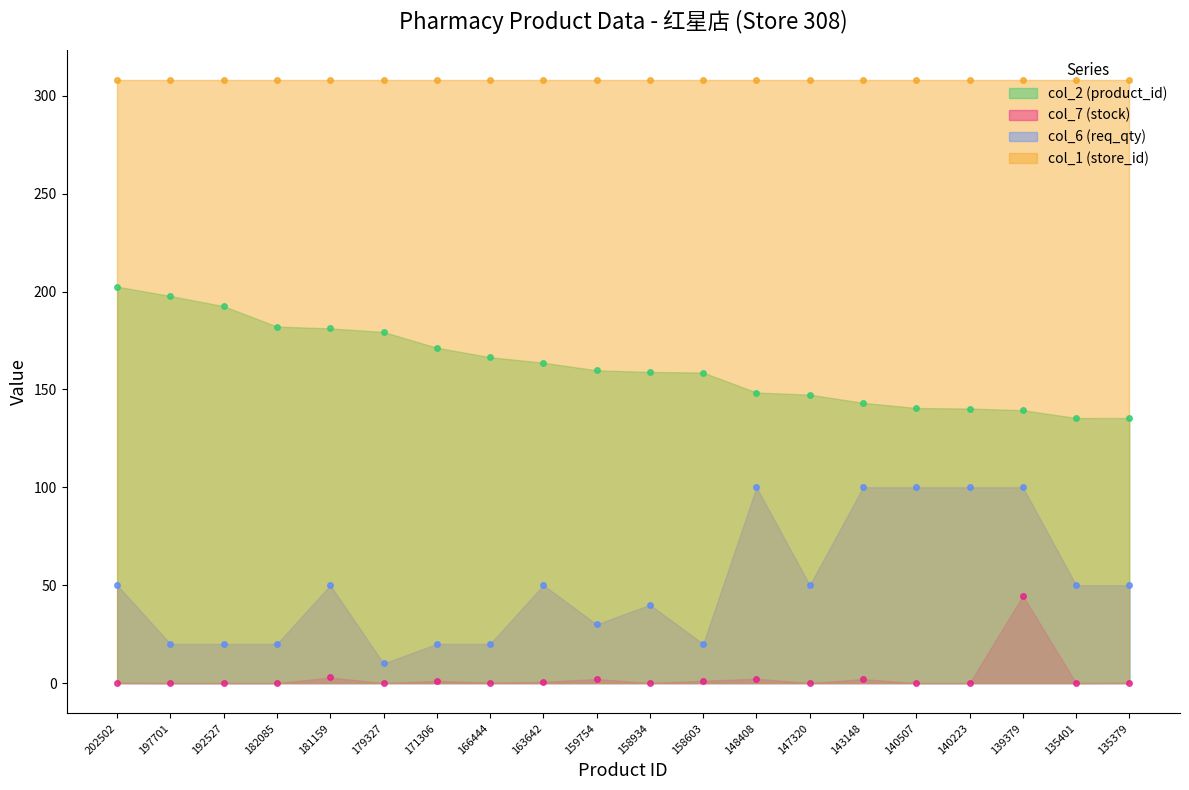

What is the difference between the maximum and minimum values in the col_6 (req_qty) series?

90.0